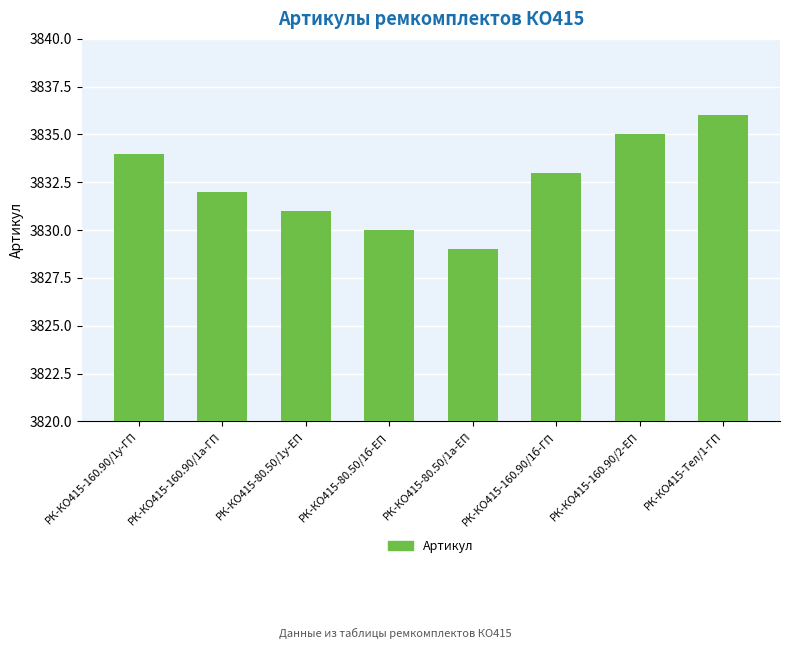

Which category has the highest value across all series?

РК-КО415-Тел/1-ГП